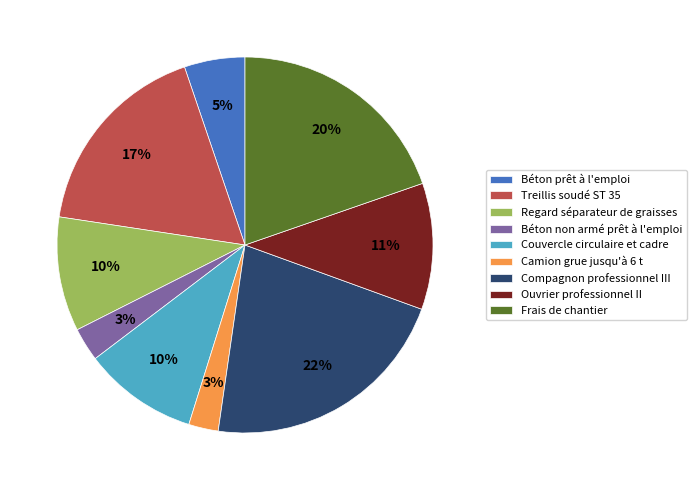

Does Camion grue jusqu'à 6 t represent more than half of the total?

No